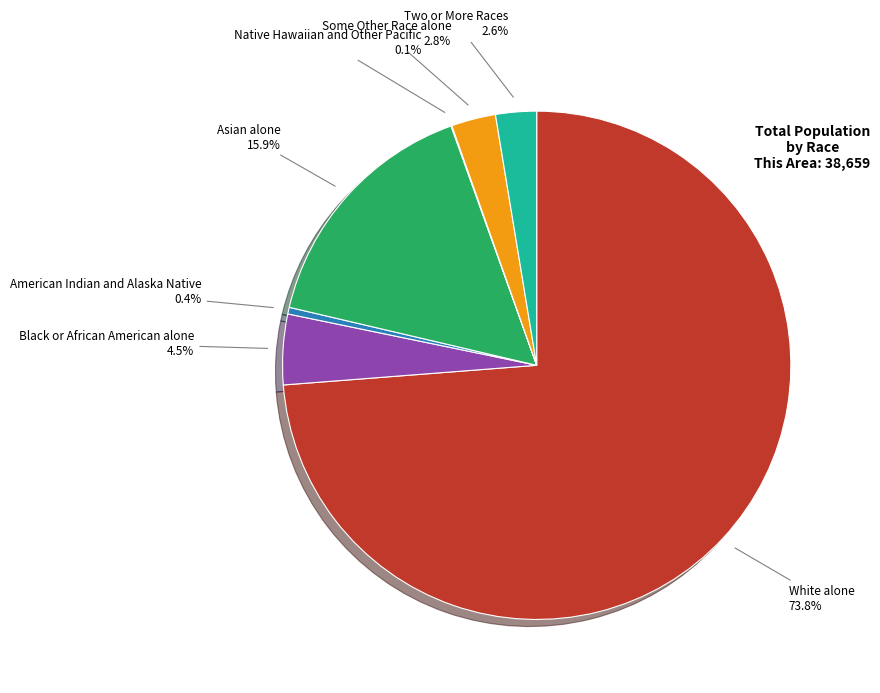

Which slice represents more than half of the pie?

White alone